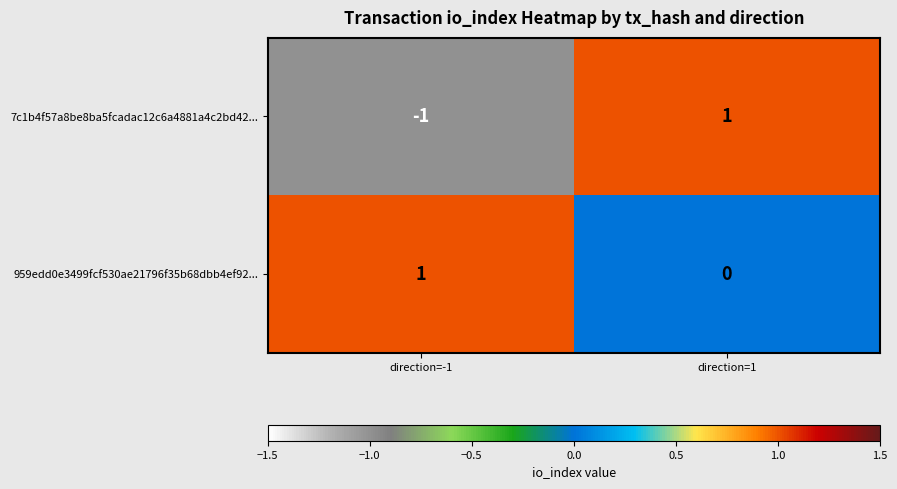

How many categories are shown in the chart?

2